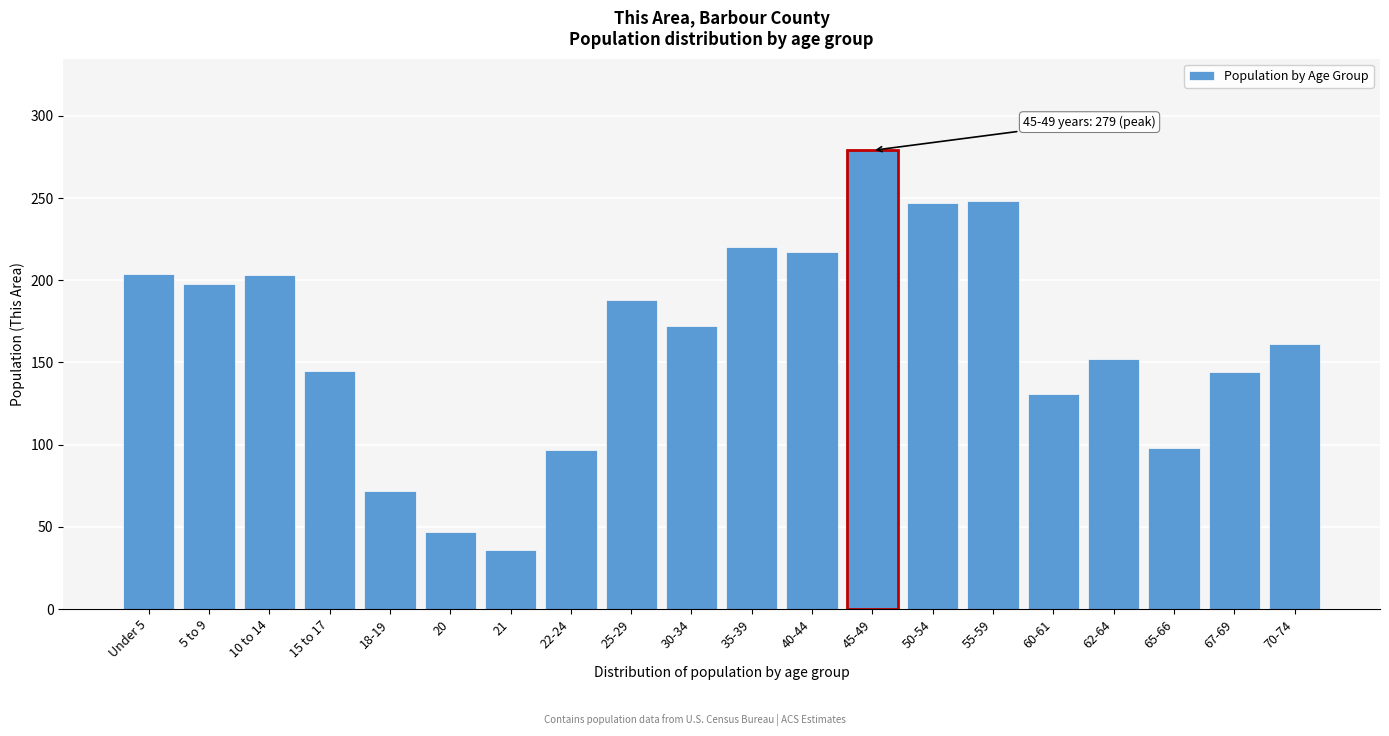

Read the value at 22-24.

97